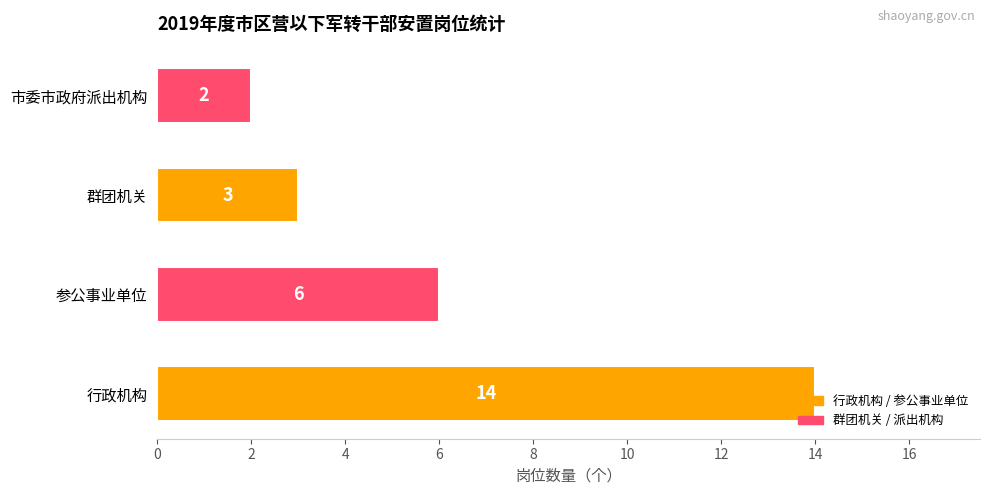

How many data points does each series have?

4